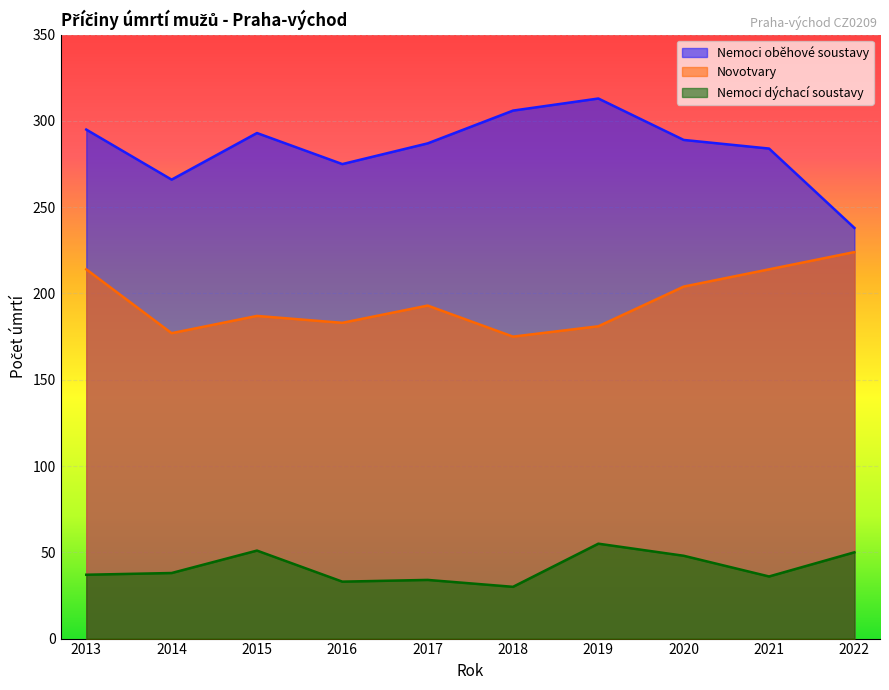

What is the minimum value for Nemoci oběhové soustavy?

238